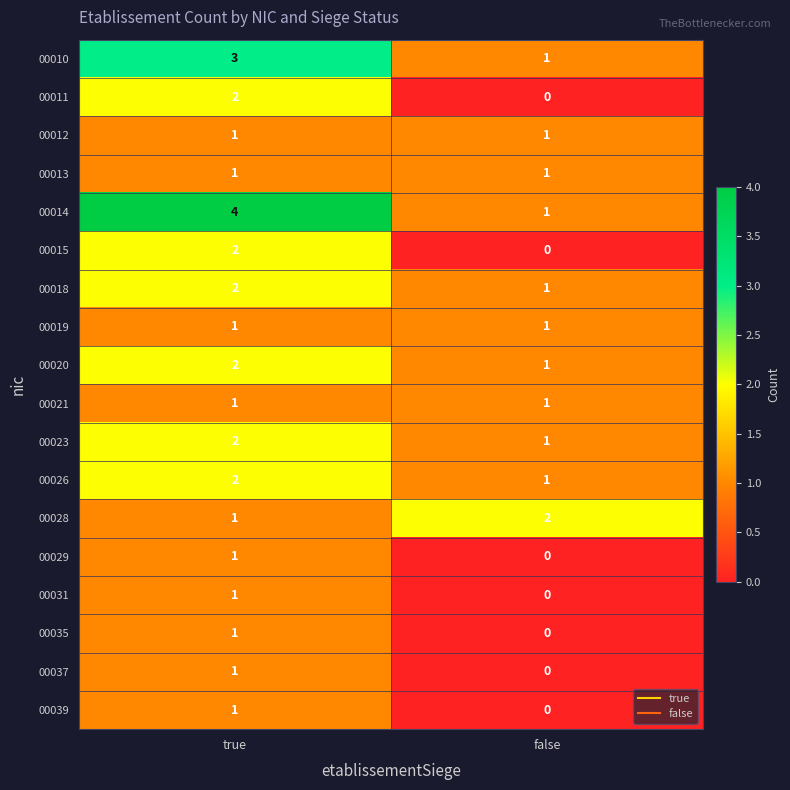

How many distinct data groups are displayed?

18